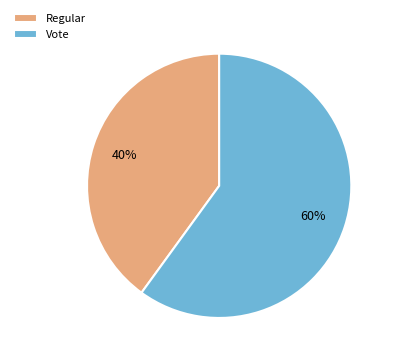

True or false: Regular accounts for 40% of the total.

True